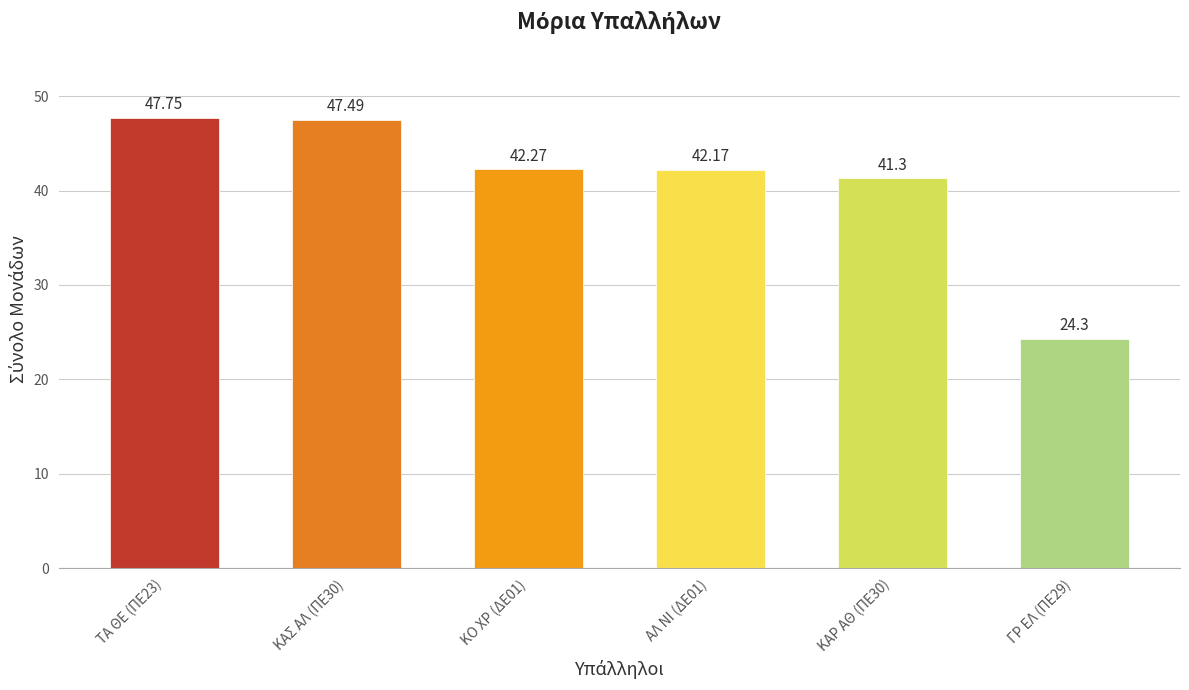

What is the sum of all values?

245.3